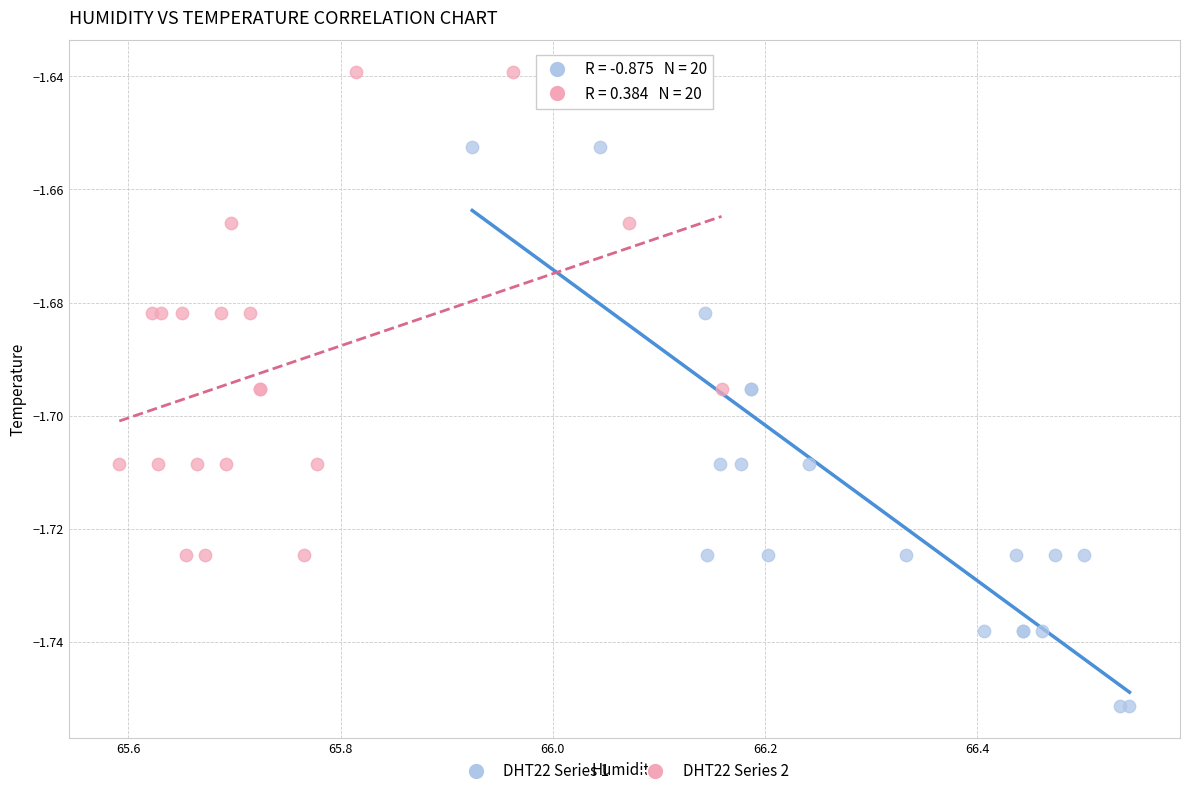

What are all the series names shown in the legend?

DHT22 Series 1, DHT22 Series 2